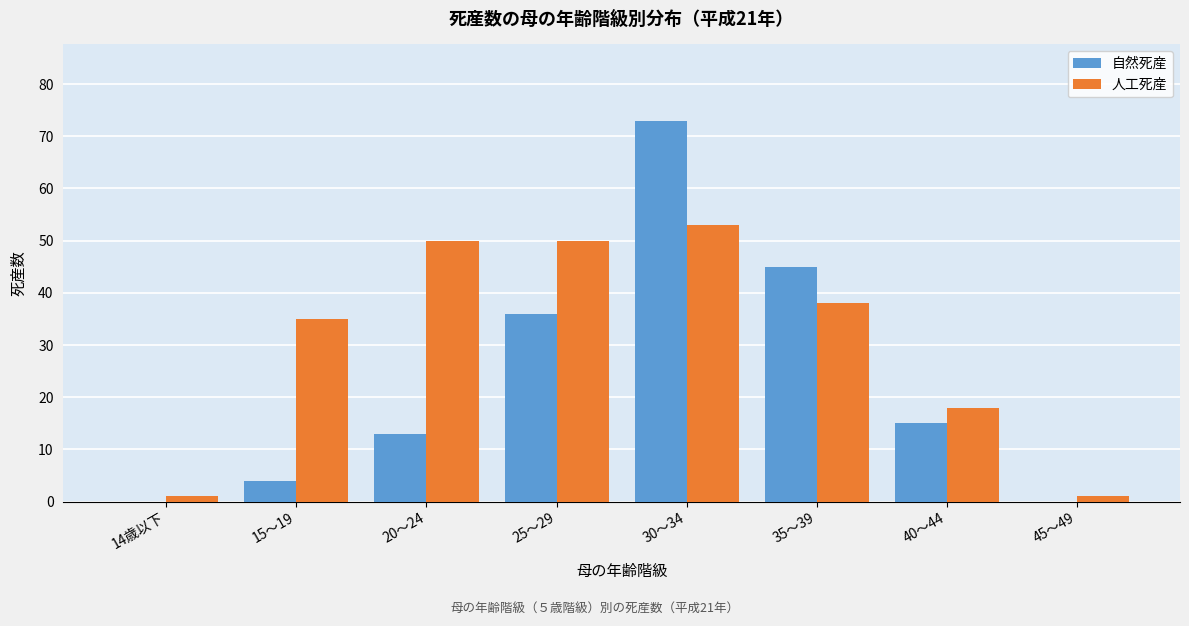

Reading right to left, list all the values displayed in this chart.

自然死産: 45～49=0	40～44=15	35～39=45	30～34=73	25～29=36	20～24=13	15～19=4	14歳以下=0
人工死産: 45～49=1	40～44=18	35～39=38	30～34=53	25～29=50	20～24=50	15～19=35	14歳以下=1